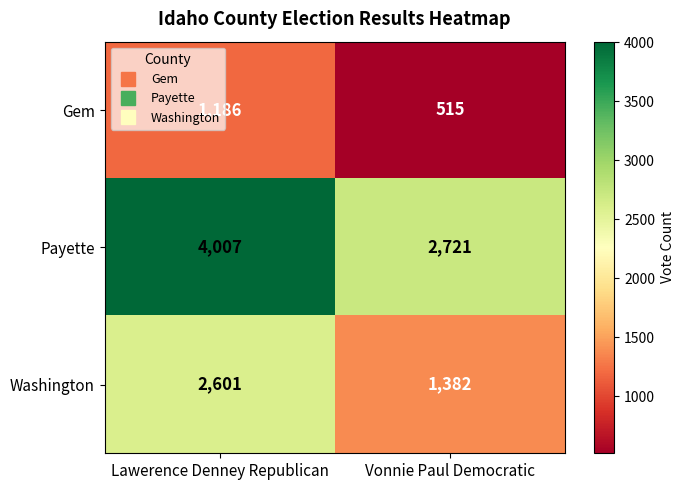

Rank the series by their average value, from lowest to highest.

Gem, Washington, Payette